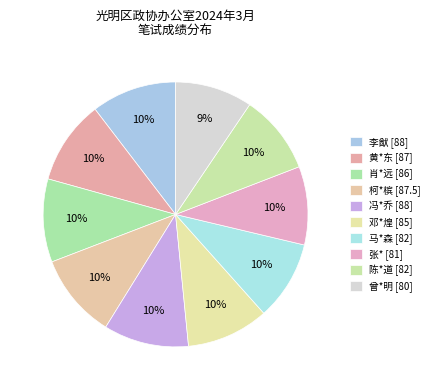

To the nearest percent, what is the average slice percentage?

10%